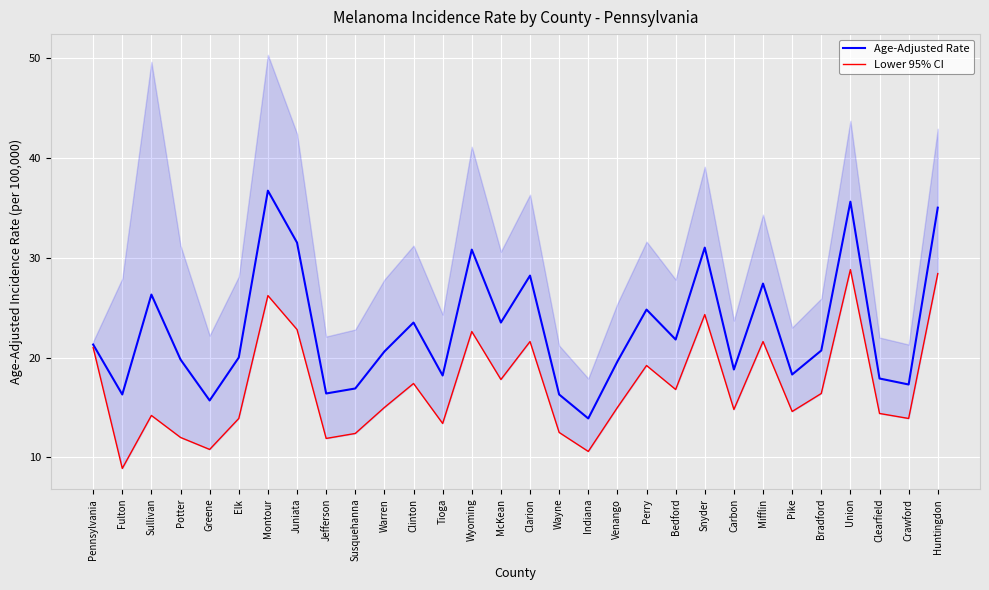

Reading right to left, what are all the values shown in this chart?

Age-Adjusted Rate: 35.0	17.3	17.9	35.6	20.7	18.3	27.4	18.8	31.0	21.8	24.8	19.6	13.9	16.3	28.2	23.5	30.8	18.2	23.5	20.6	16.9	16.4	31.5	36.7	20.0	15.7	19.8	26.3	16.3	21.3
Lower 95% CI: 28.4	13.9	14.4	28.8	16.4	14.6	21.6	14.8	24.3	16.8	19.2	15.0	10.6	12.5	21.6	17.8	22.6	13.4	17.4	15.0	12.4	11.9	22.8	26.2	13.9	10.8	12.0	14.2	8.9	21.0